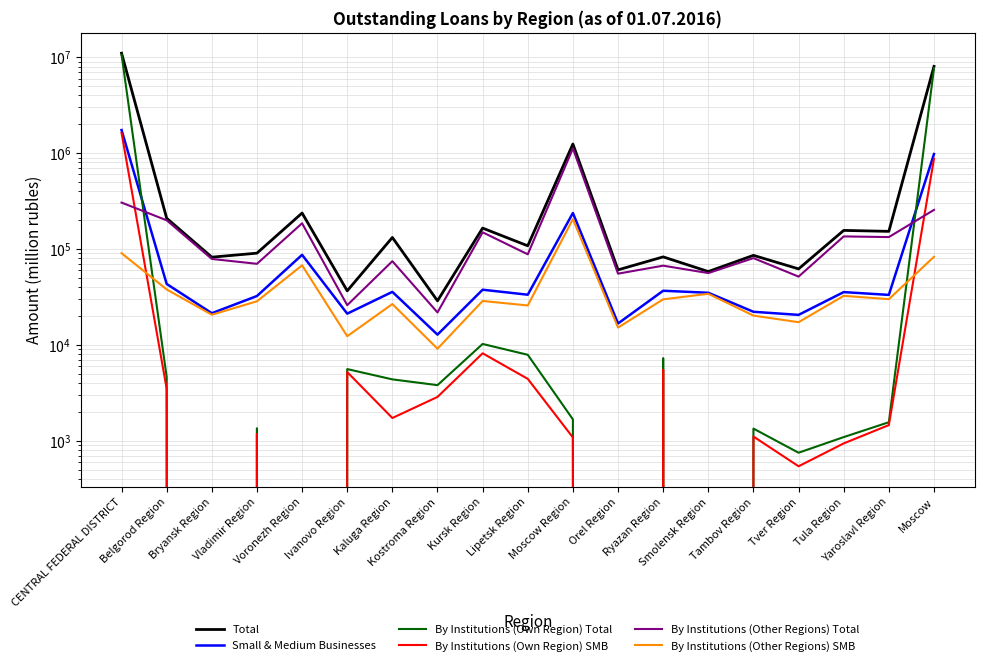

The value of Small & Medium Businesses at Ryazan Region is 11260. True or false?

False